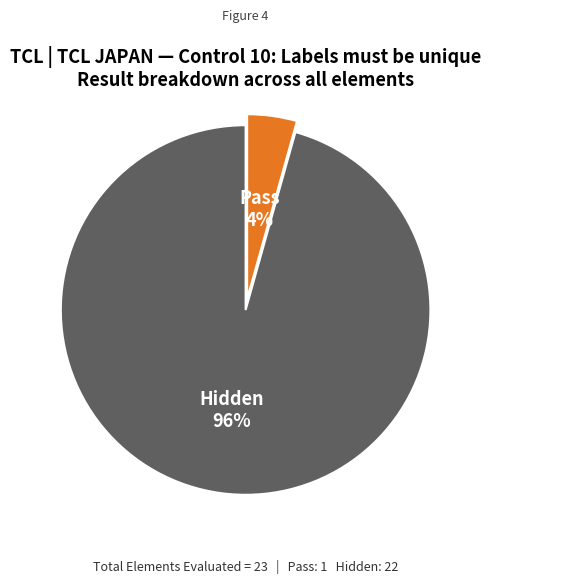

Is there a majority slice in this chart?

Yes